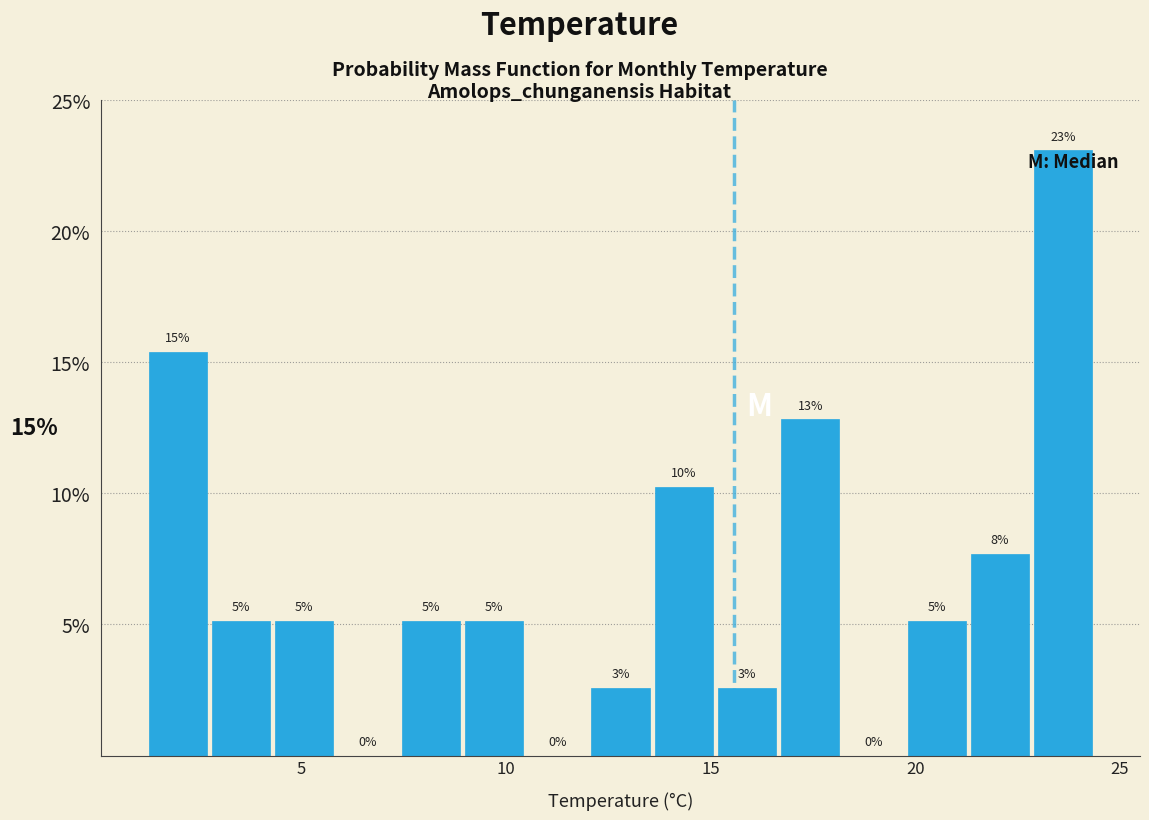

Read against the x-axis, roughly where is the centre of the tallest bar?

23.5